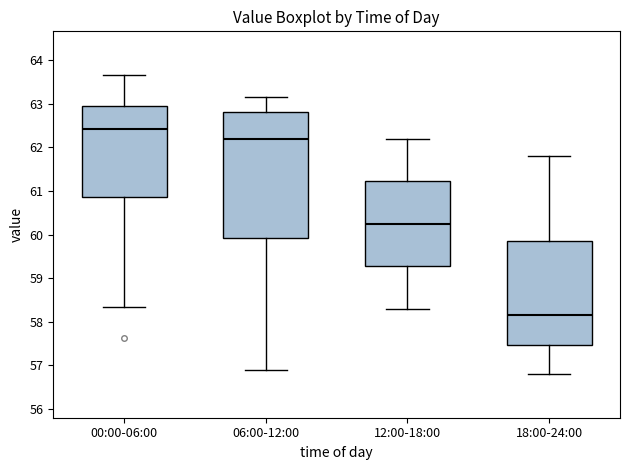

Comparing the boxes themselves (not the whiskers), which one is the tallest?

06:00-12:00